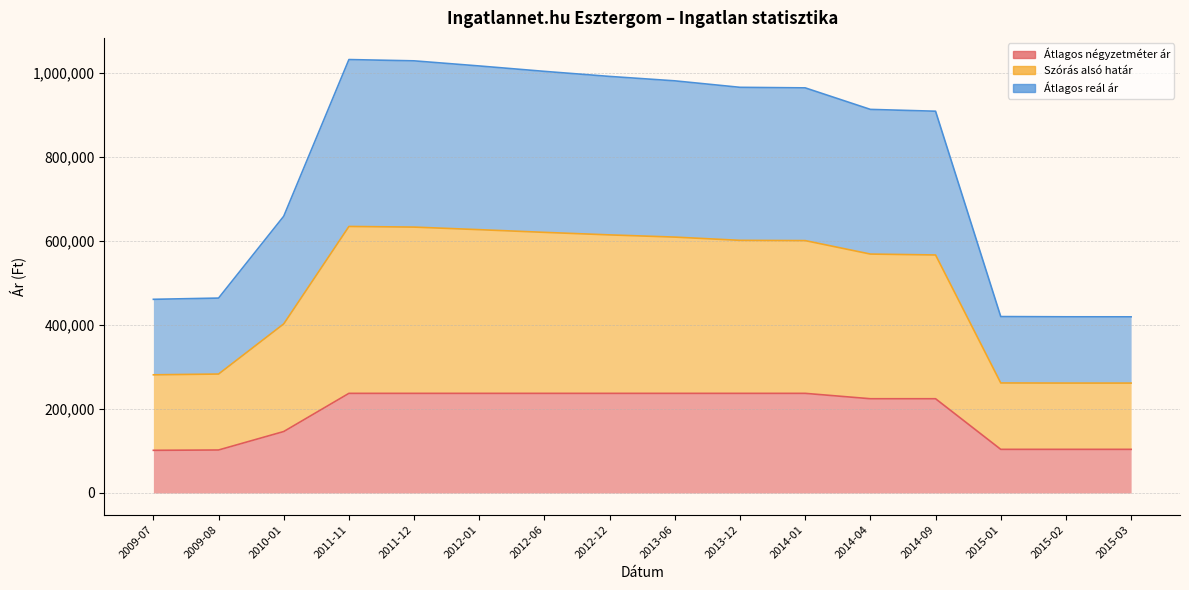

True or false: Szórás alsó határ and Átlagos négyzetméter ár cross at least once.

False